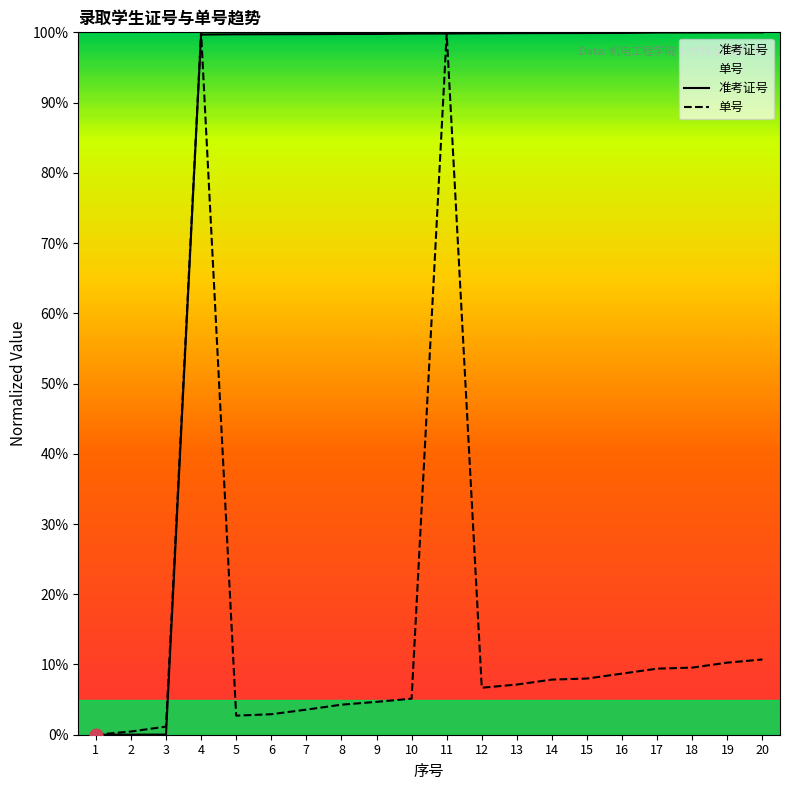

Which series has the widest spread of Y values?

准考证号